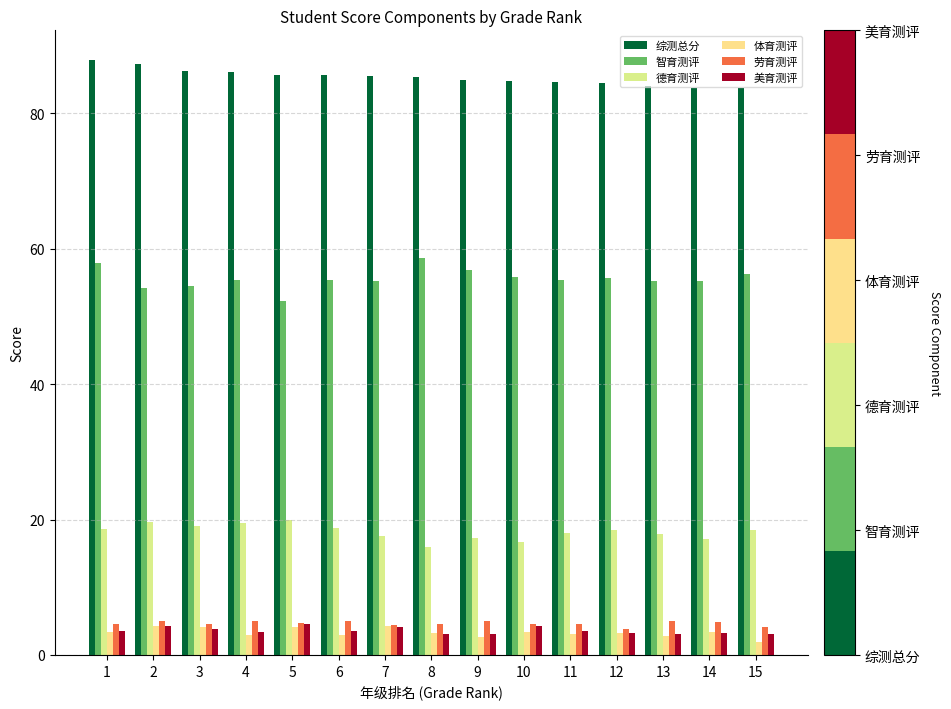

At which label does 智育测评 reach its peak?

8